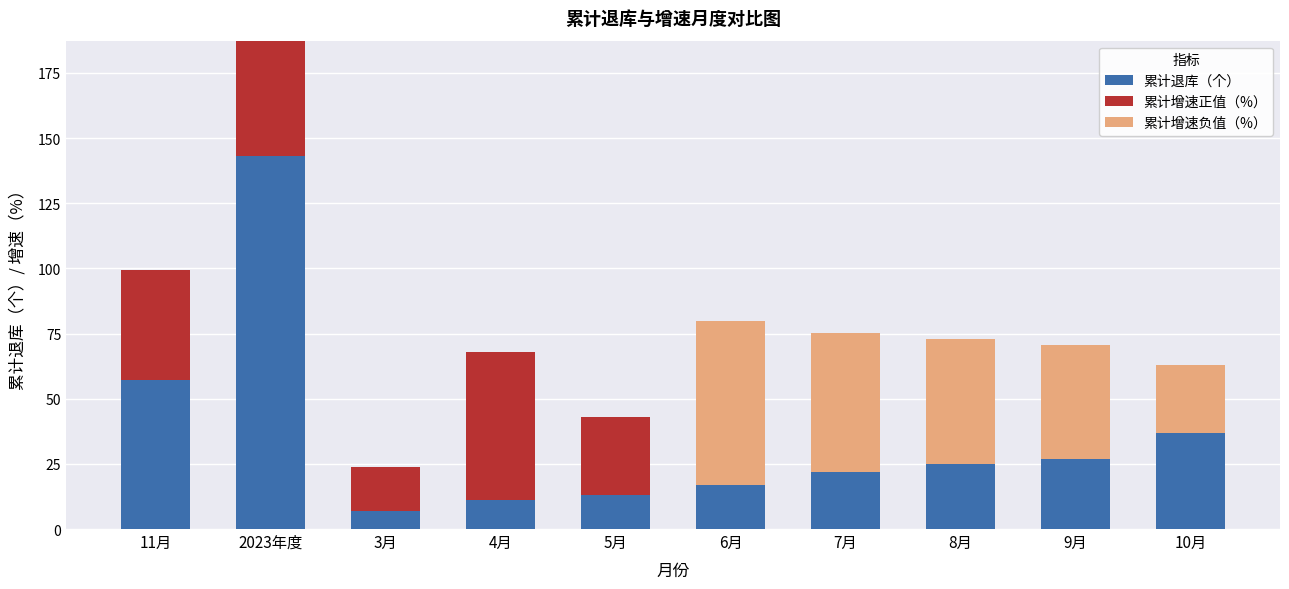

What is the total value across all series at 11月?

99.5